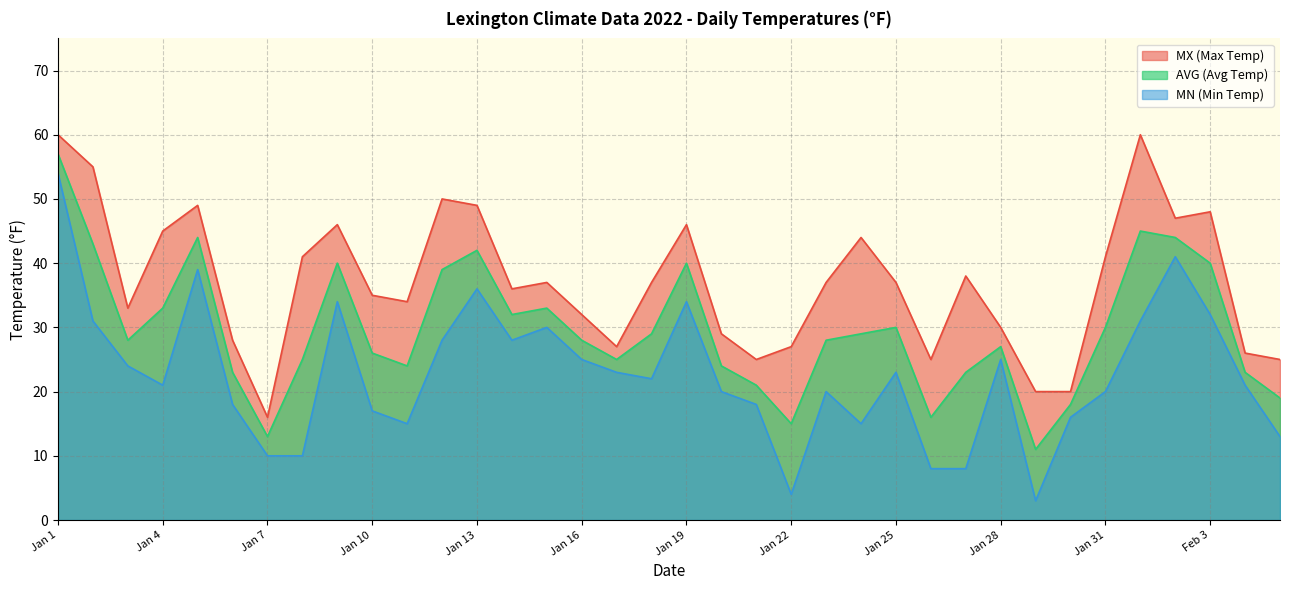

What is the value of the MN point at the 35th from the left?

21